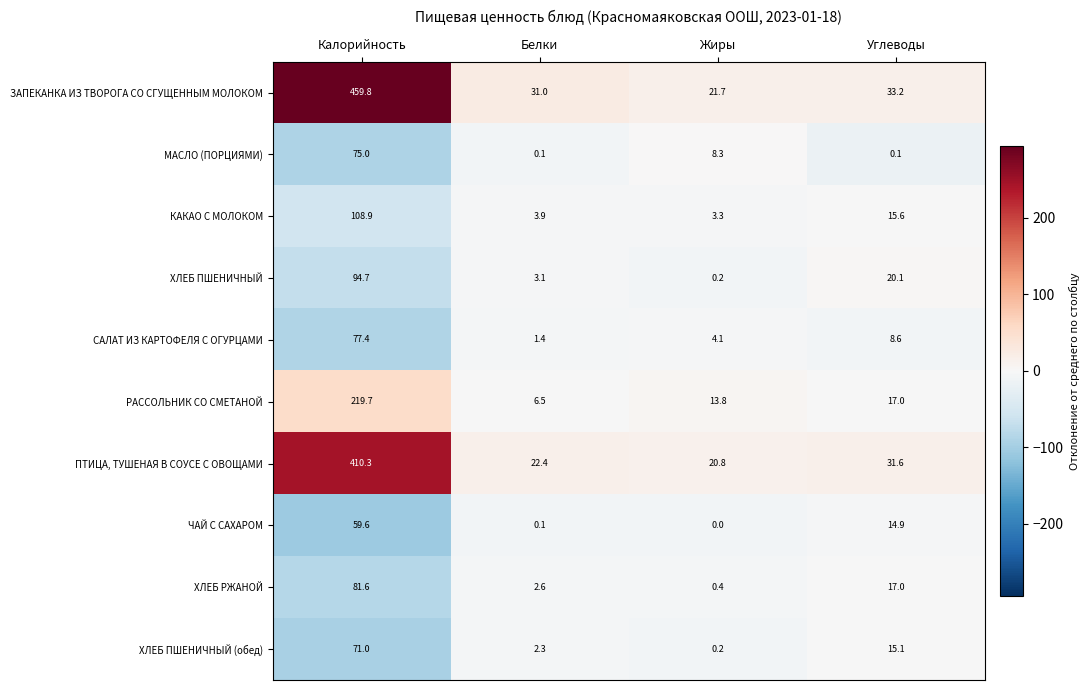

What is the sum of all КАКАО С МОЛОКОМ values?

131.7